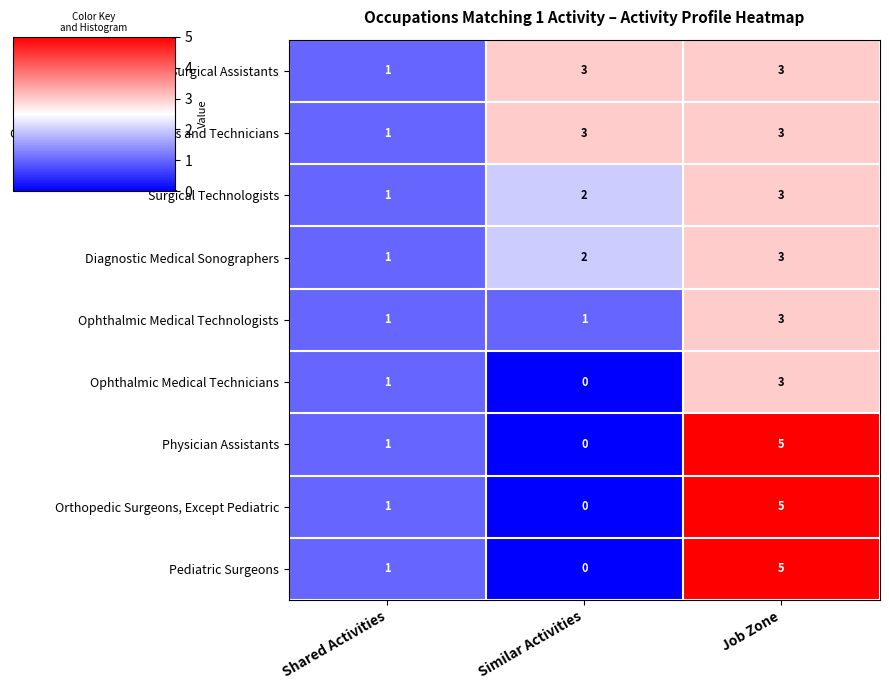

How many Orthopedic Surgeons, Except Pediatric values are between 0 and 5?

3